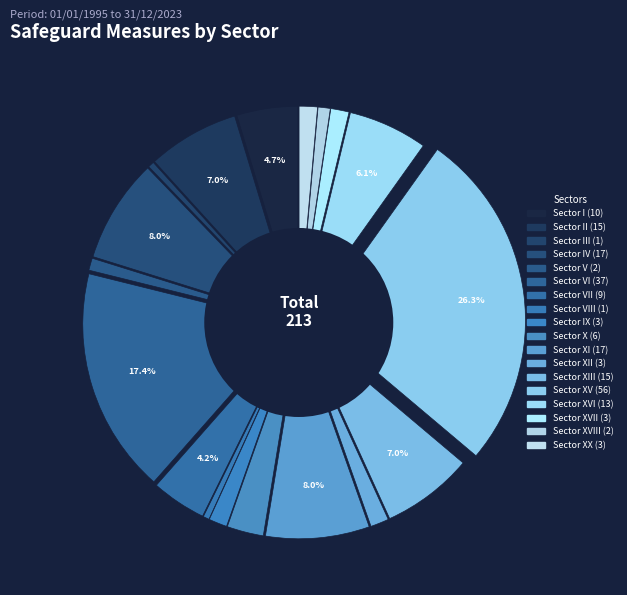

Combined, what portion of the pie is XVIII and XVI?

7.0%